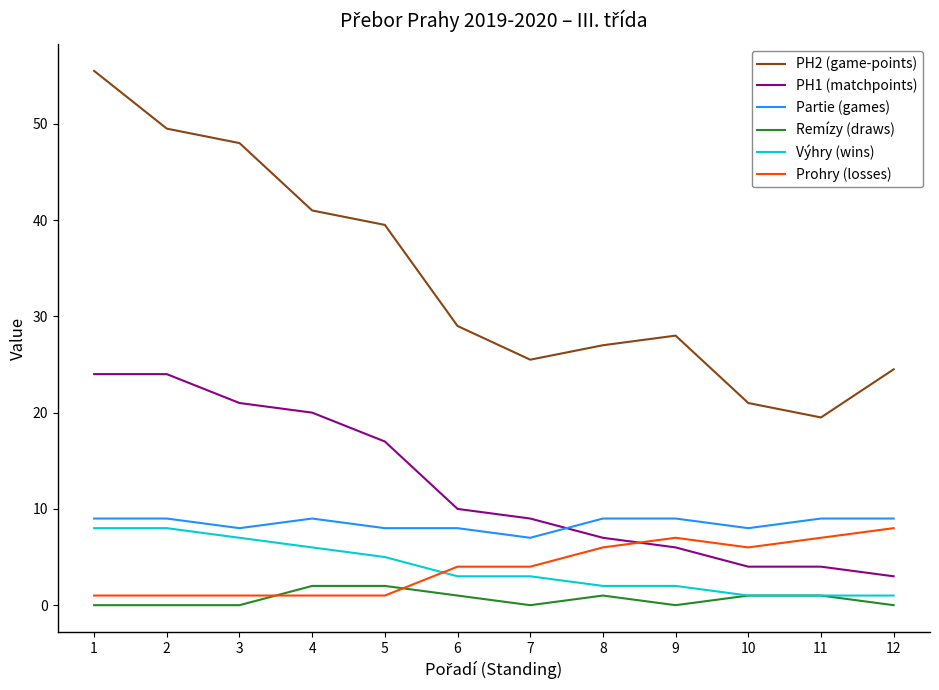

What are all the series names shown in the legend?

PH2 (game-points), PH1 (matchpoints), Partie (games), Remízy (draws), Výhry (wins), Prohry (losses)